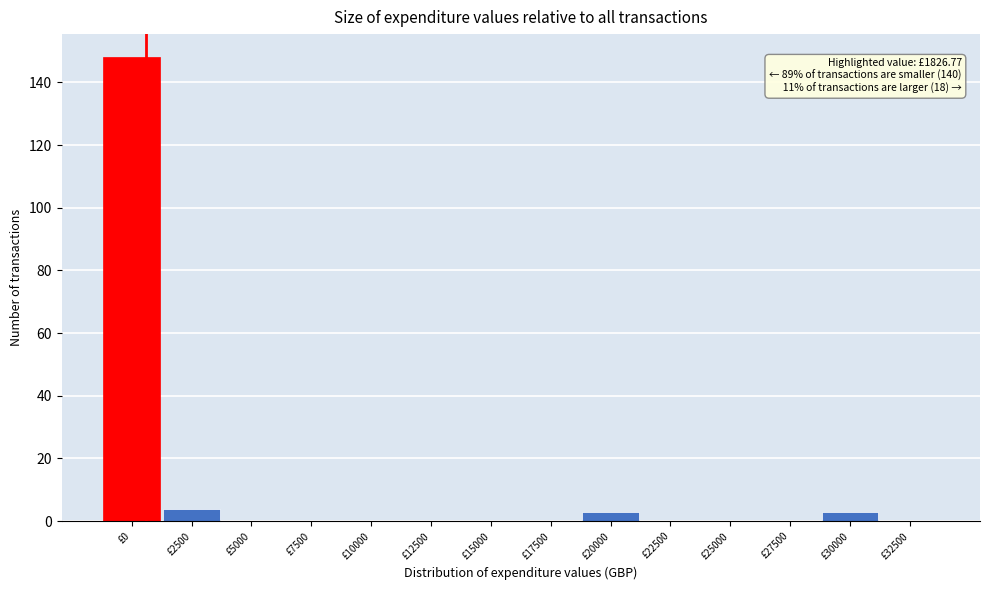

Reading left to right, extract all data points from this chart.

£0=148	£2500=4	£5000=0	£7500=0	£10000=0	£12500=0	£15000=0	£17500=0	£20000=3	£22500=0	£25000=0	£27500=0	£30000=3	£32500=0